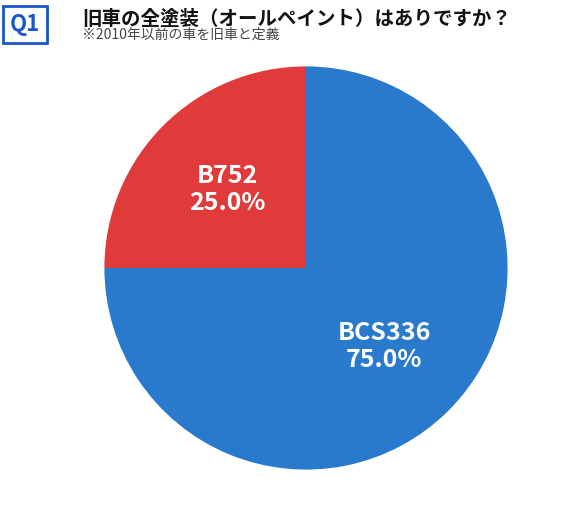

What percentage do BCS336 and B752 together represent?

100.0%